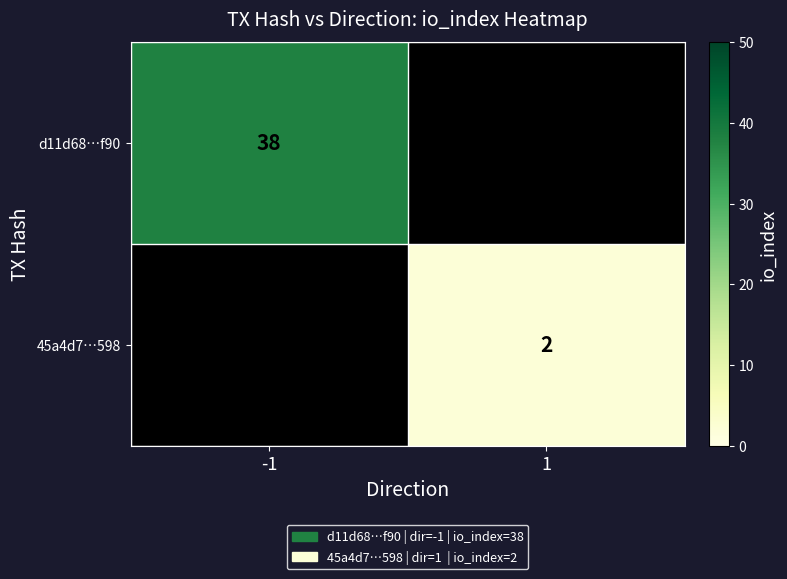

True or false: 45a4d7…598 has a value of 0 at 1.

False